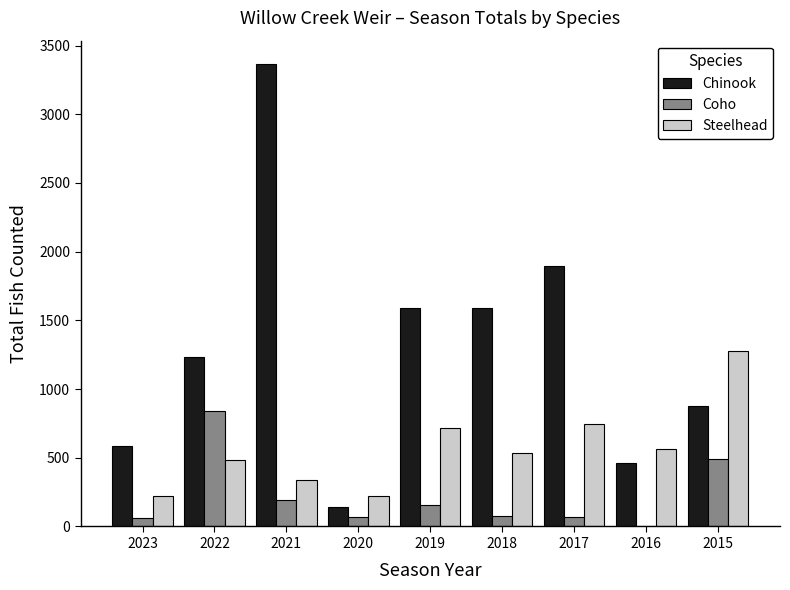

True or false: Steelhead has a value of 944 at 2016.

False